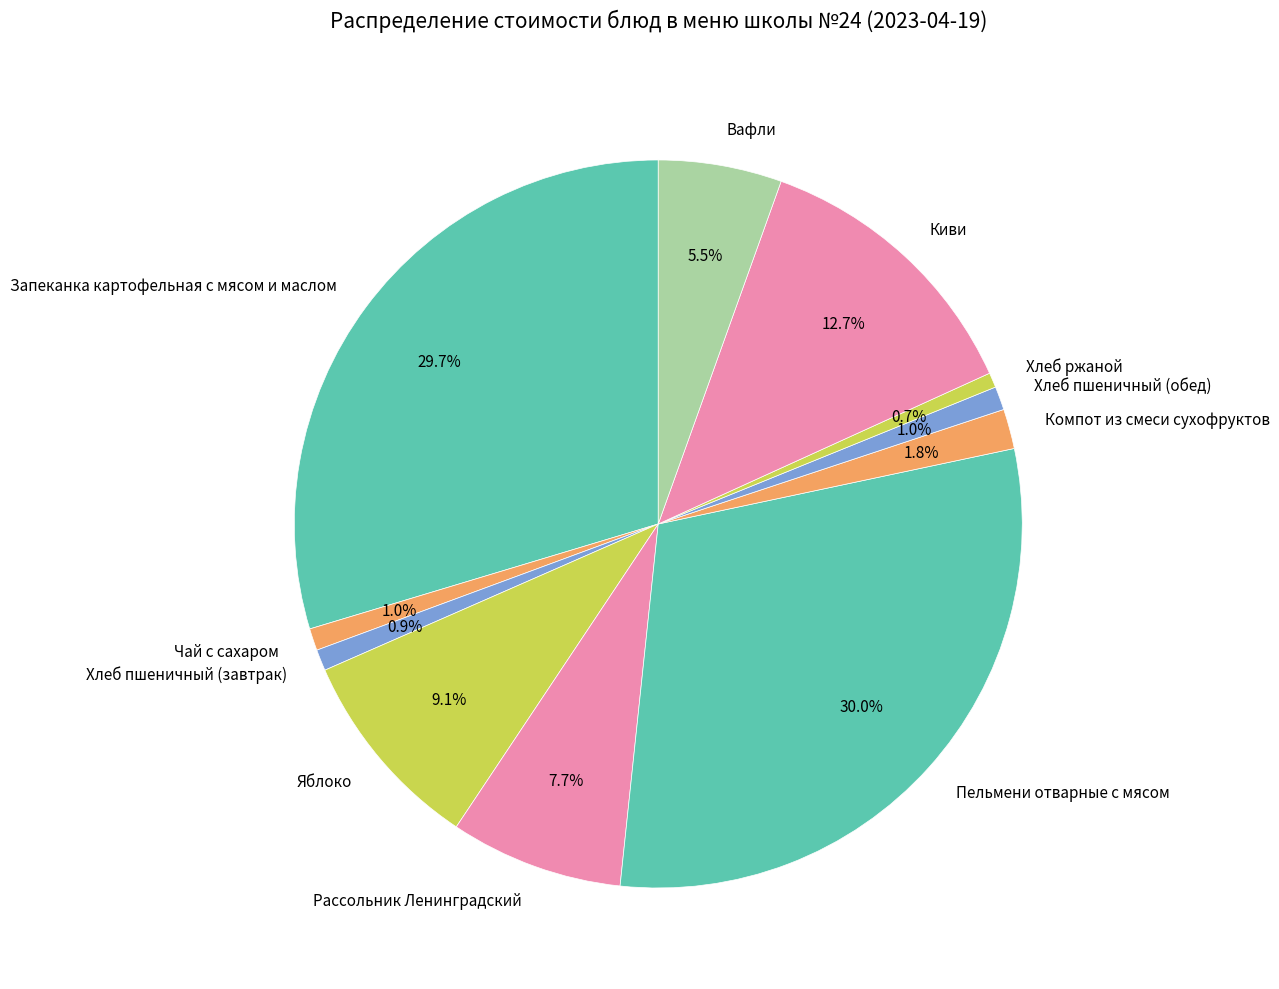

How many segments does this pie chart have?

11